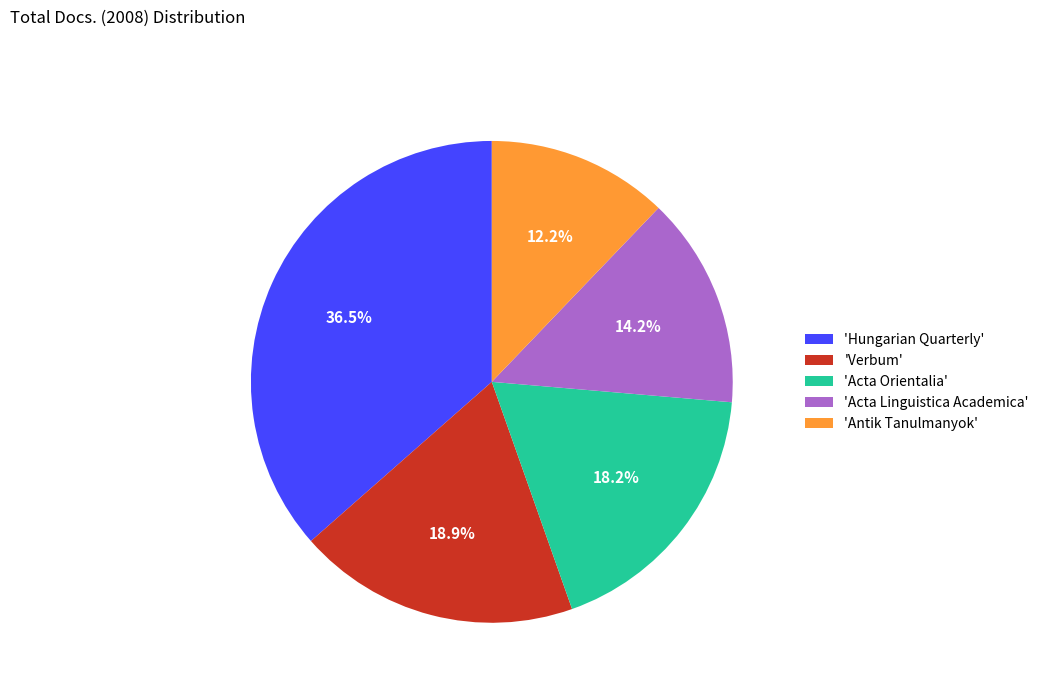

What percentage is NOT represented by 'Acta Orientalia'?

81.8%